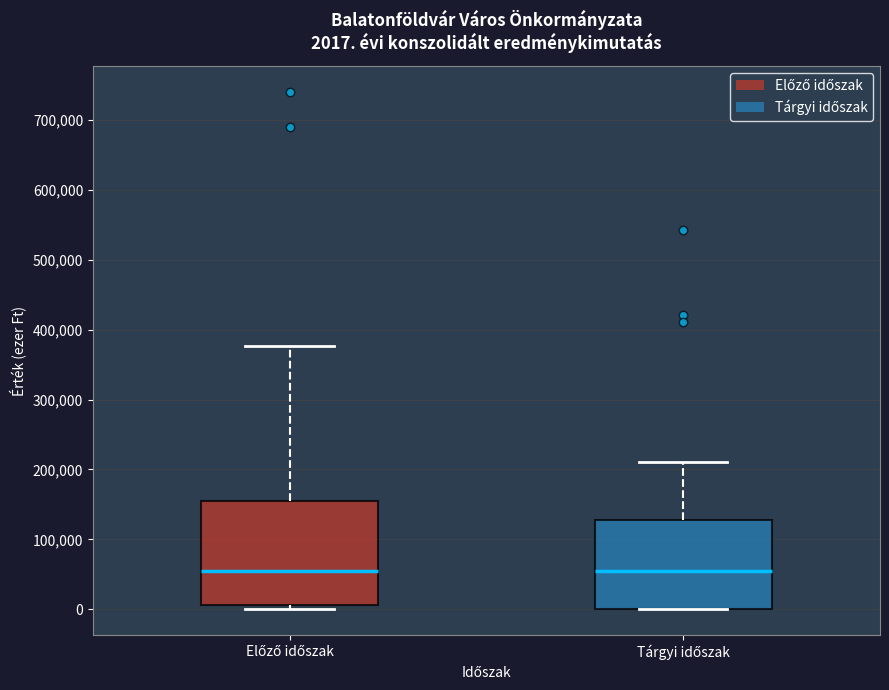

Comparing the boxes themselves (not the whiskers), which one is the tallest?

Előző időszak